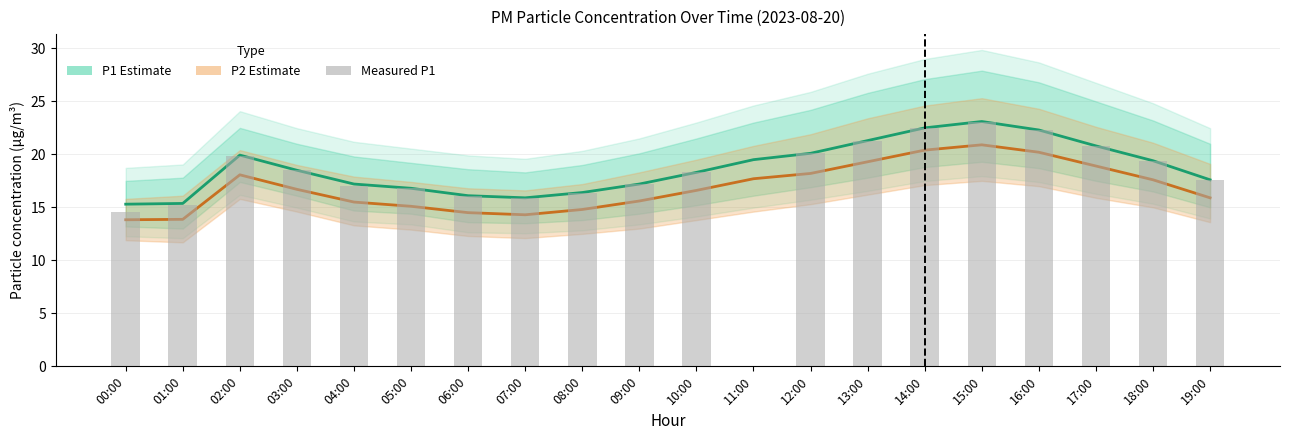

What is the lowest value of the P2 (PM2.5 Estimate) series?

13.8